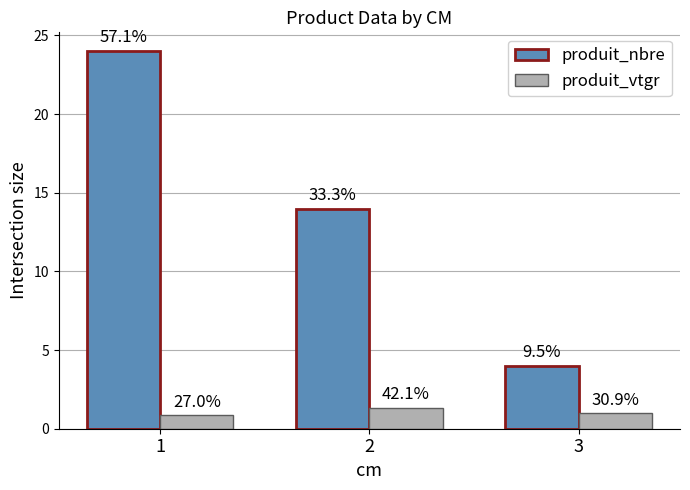

What are all the series names shown in the legend?

produit_nbre, produit_vtgr